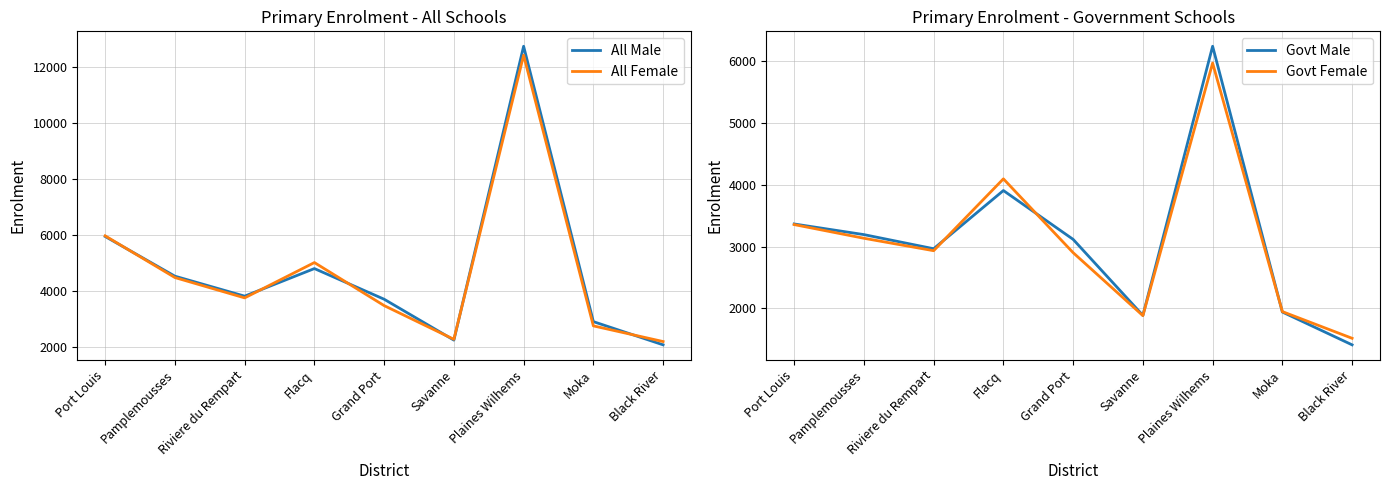

True or false: All Male and Govt Female cross at least once.

False